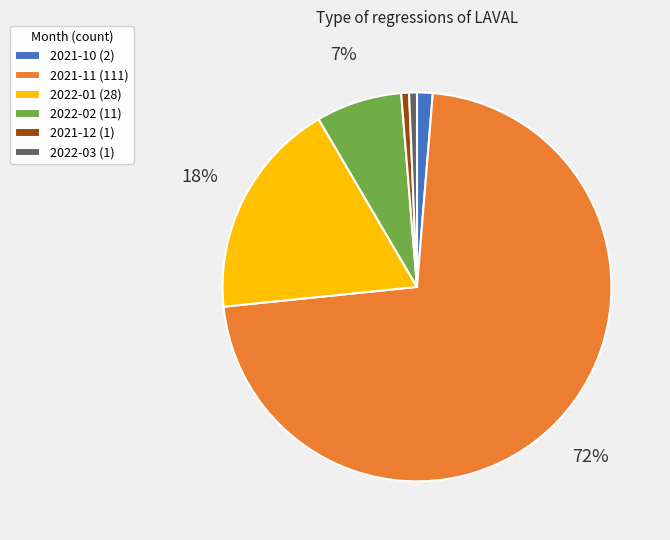

To the nearest percent, what is the average slice percentage?

17%